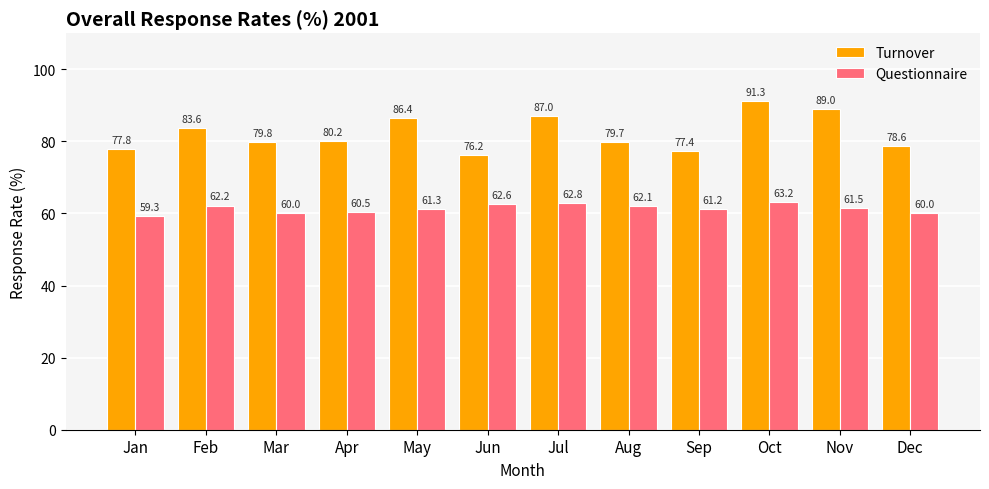

Which category has the lowest value in the Questionnaire series?

Jan